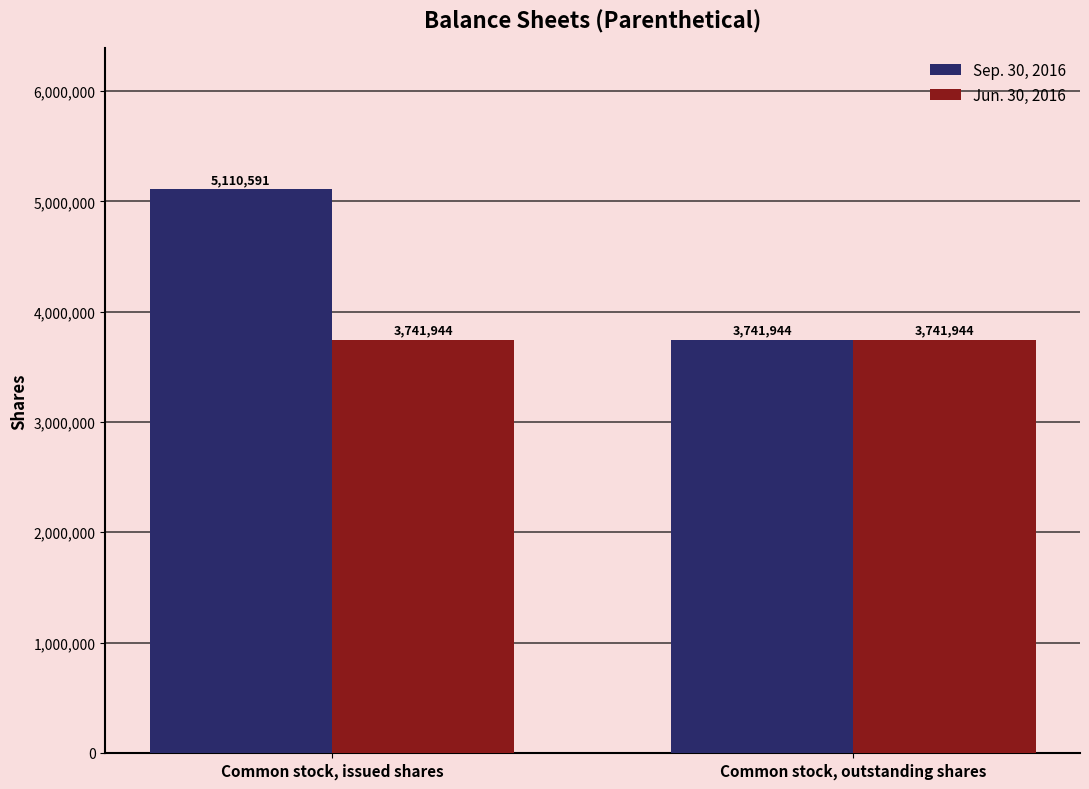

What is the total value across all series at Common stock, outstanding shares?

7483888